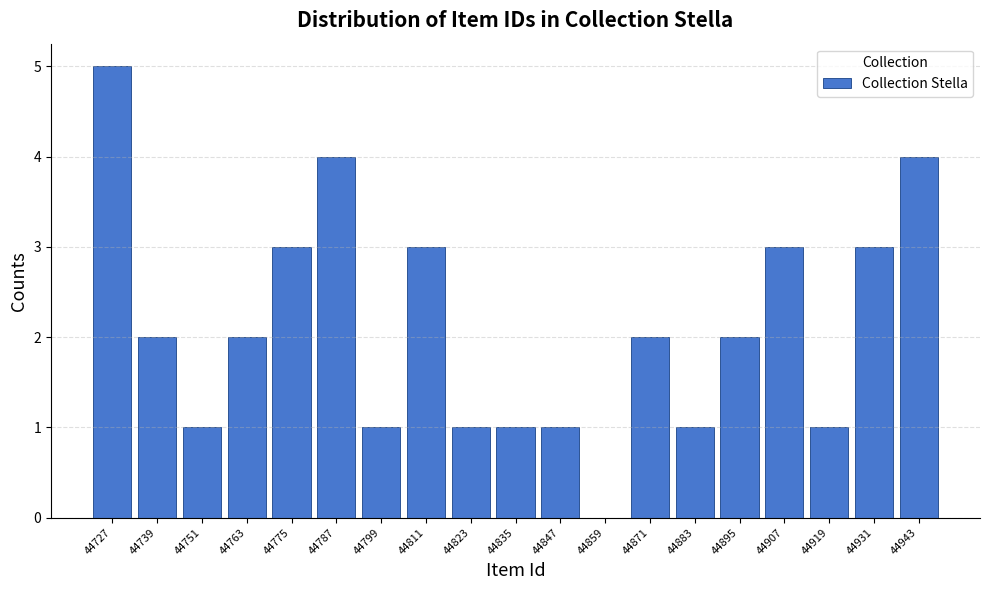

Reading right to left, extract all data points from this chart.

44943=4	44931=3	44919=1	44907=3	44895=2	44883=1	44871=2	44859=0	44847=1	44835=1	44823=1	44811=3	44799=1	44787=4	44775=3	44763=2	44751=1	44739=2	44727=5